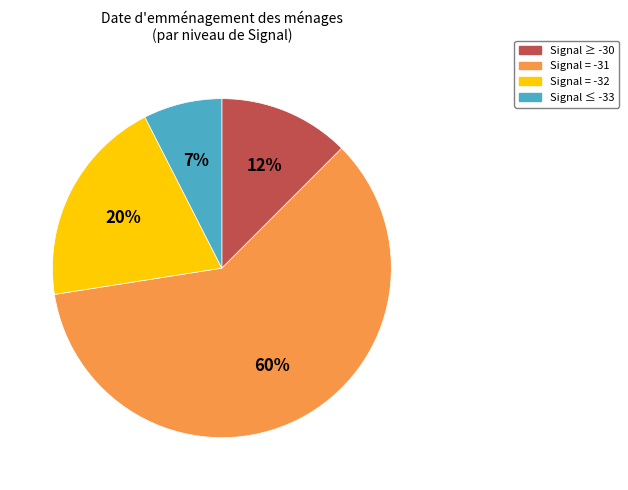

Combined, do Signal = -31 and Signal ≤ -33 account for over 50%?

Yes